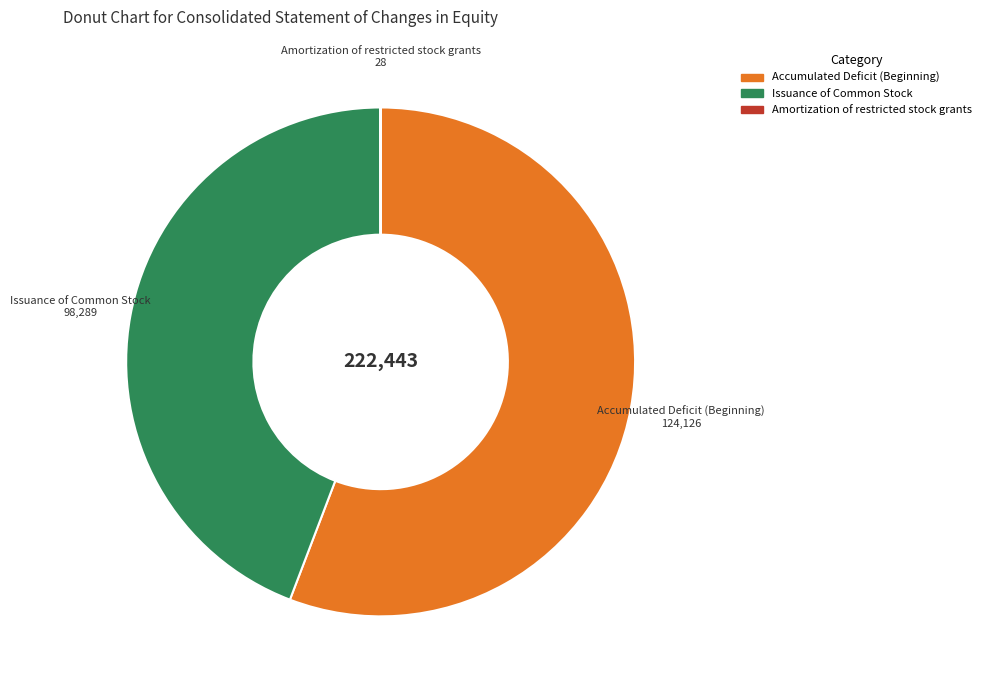

Which slice is the largest?

Accumulated Deficit (Beginning)